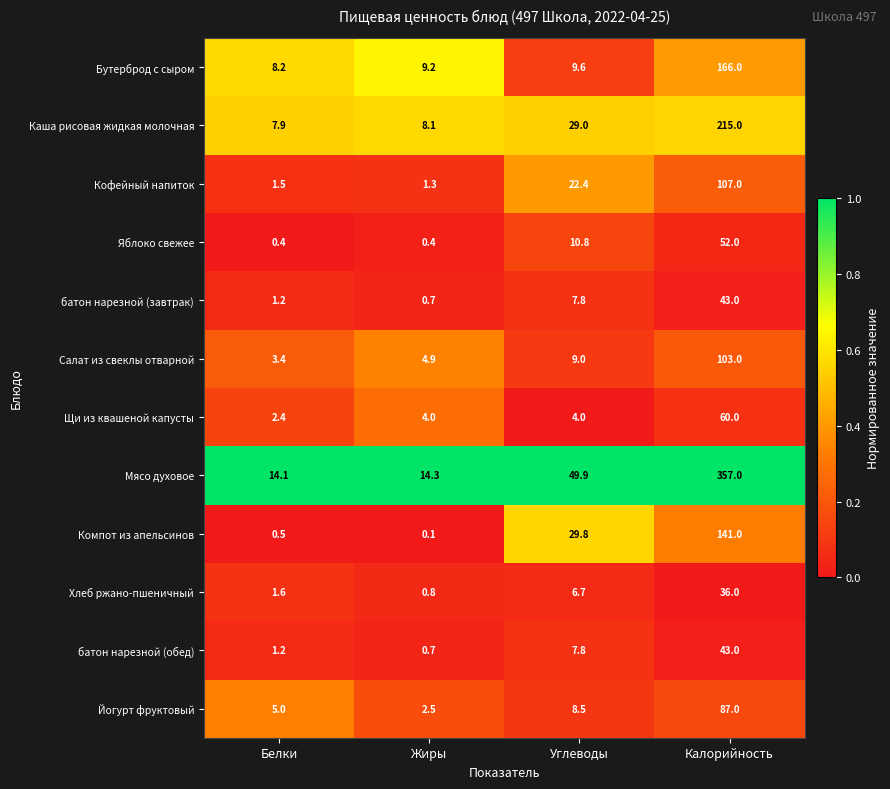

True or false: Щи из квашеной капусты has a value of 4.0 at Углеводы.

True